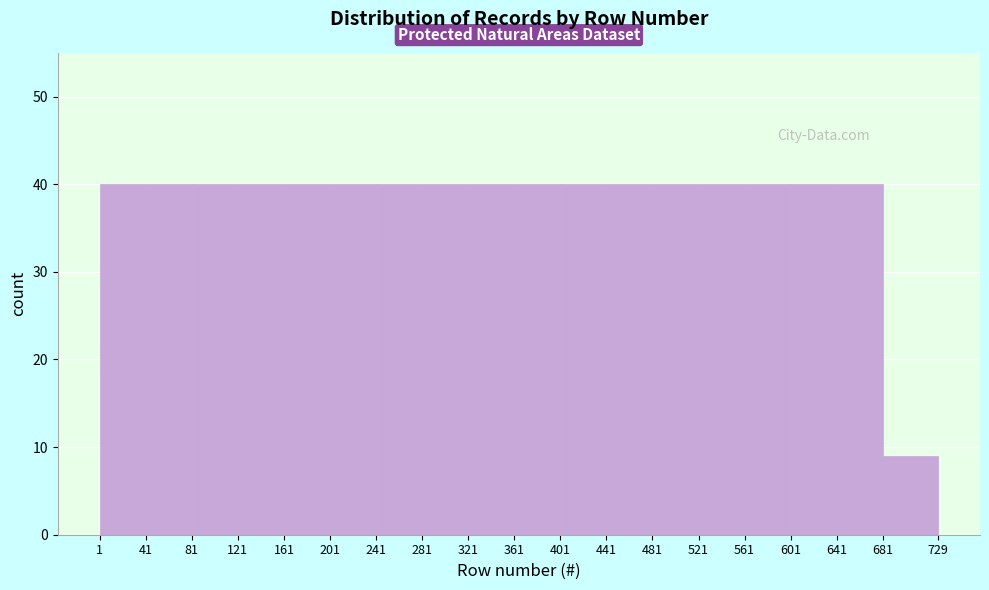

Reading left to right, transcribe this chart: for each bar, give the range it covers on the x-axis and its height. The values are not printed on the chart, so give them approximately, as read against the axis.

1 to 41: 40
41 to 81: 40
81 to 121: 40
121 to 161: 40
161 to 201: 40
201 to 241: 40
241 to 281: 40
281 to 321: 40
321 to 361: 40
361 to 401: 40
401 to 441: 40
441 to 481: 40
481 to 521: 40
521 to 561: 40
561 to 601: 40
601 to 641: 40
641 to 681: 40
681 to 729: 9